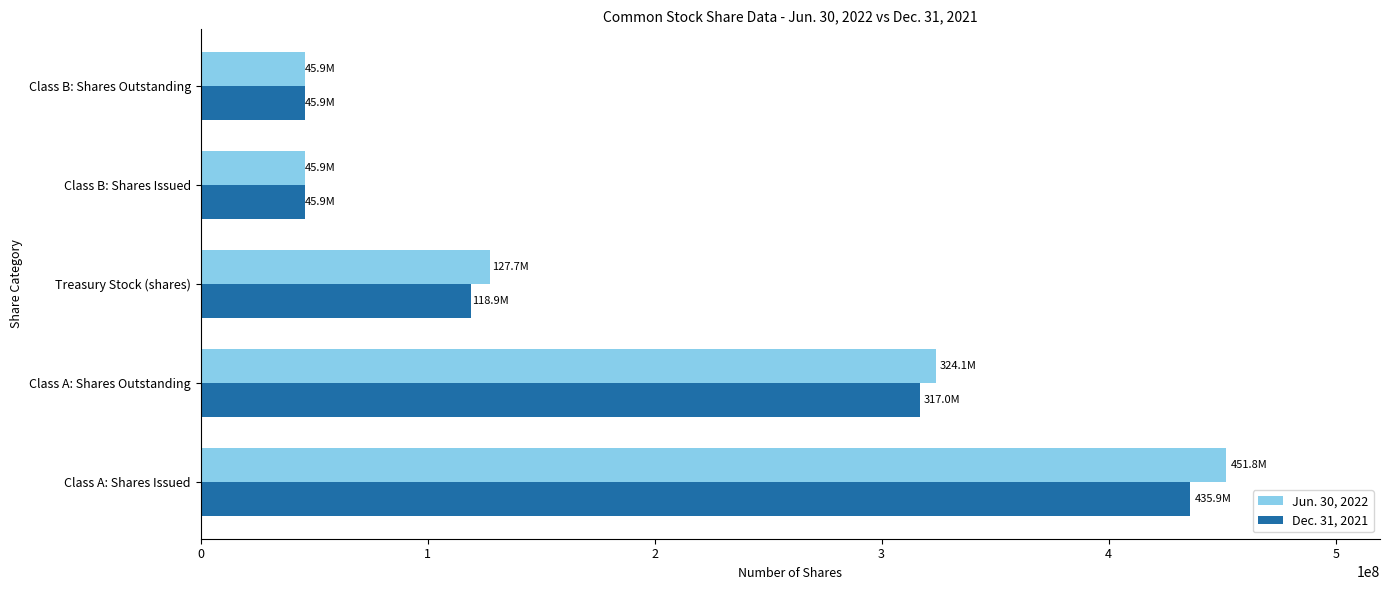

List the series in order of their peak value, highest first.

Jun. 30, 2022, Dec. 31, 2021